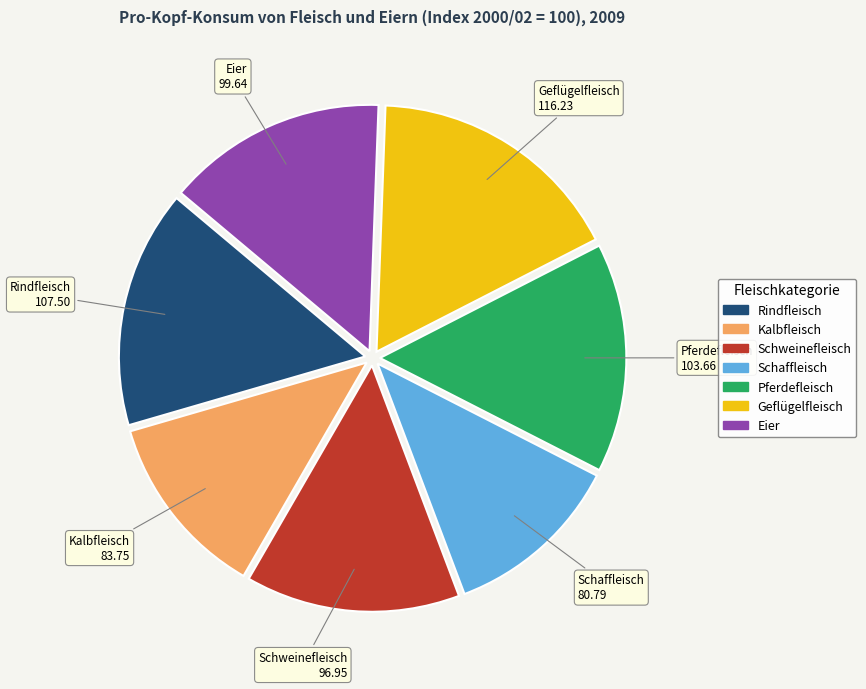

Is the sum of Rindfleisch and Schaffleisch greater than half?

No